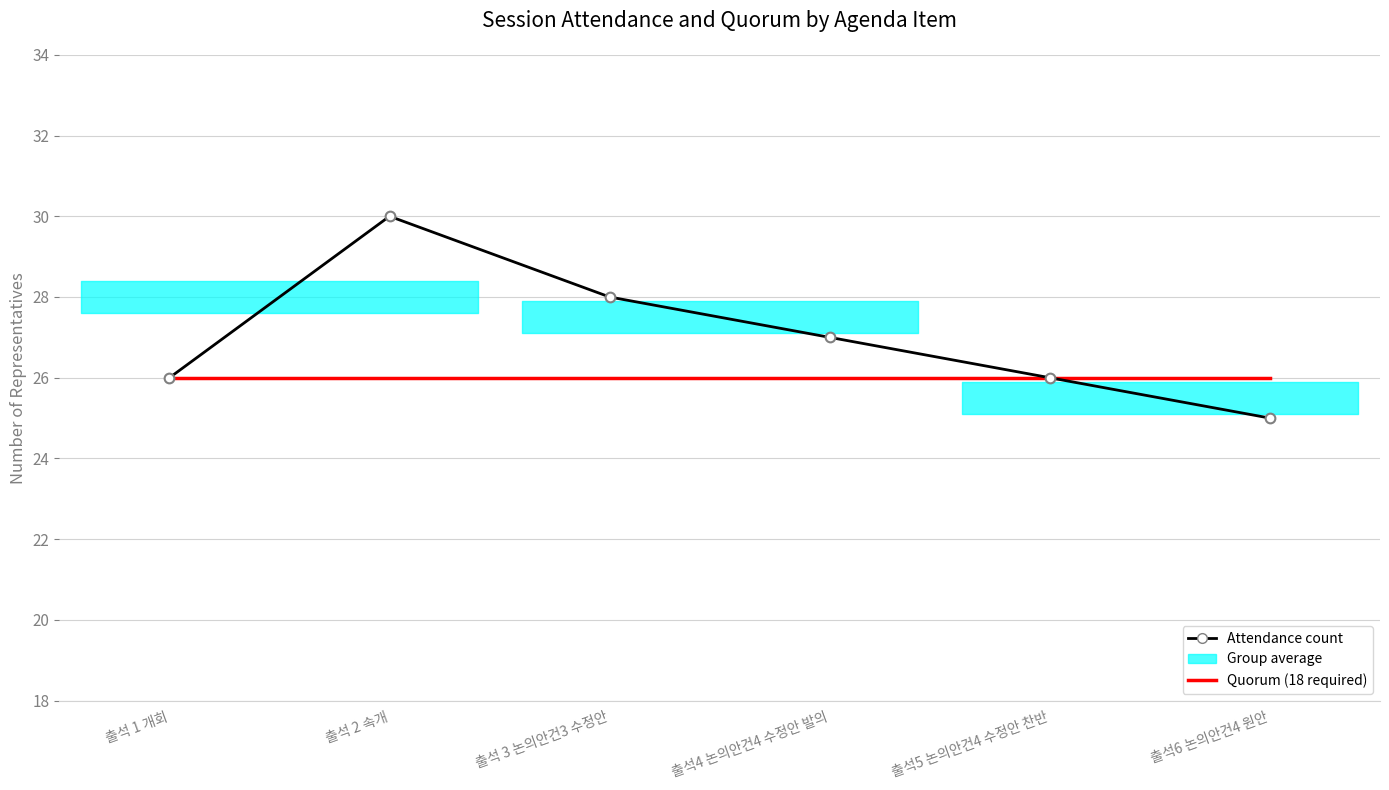

Which series changed the most between 출석 3 논의안건3 수정안 and 출석5 논의안건4 수정안 찬반?

Attendance count